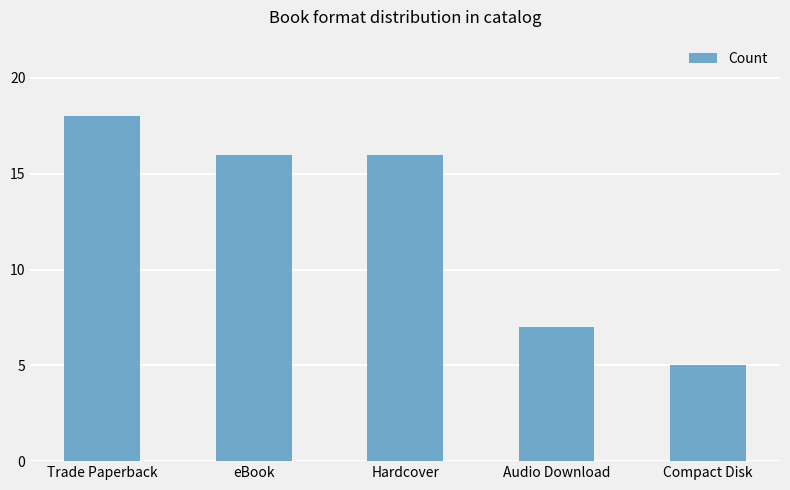

How many data points does each series have?

5